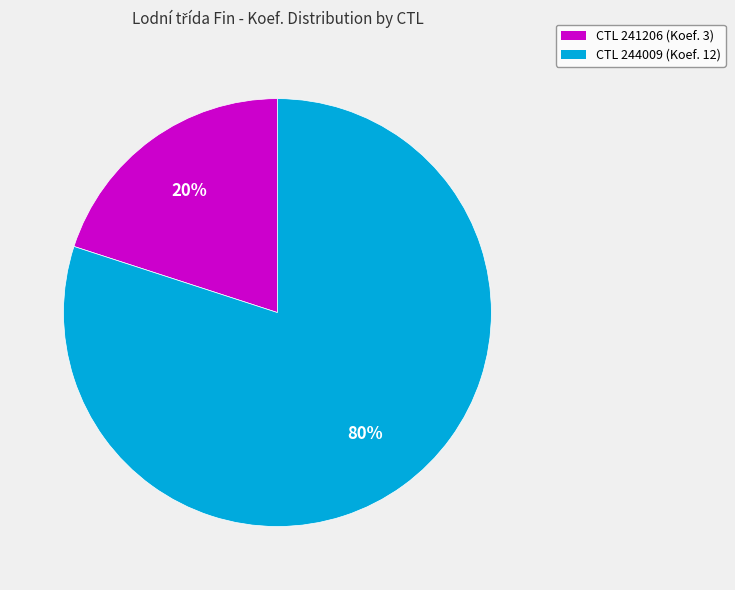

Is there a majority slice in this chart?

Yes